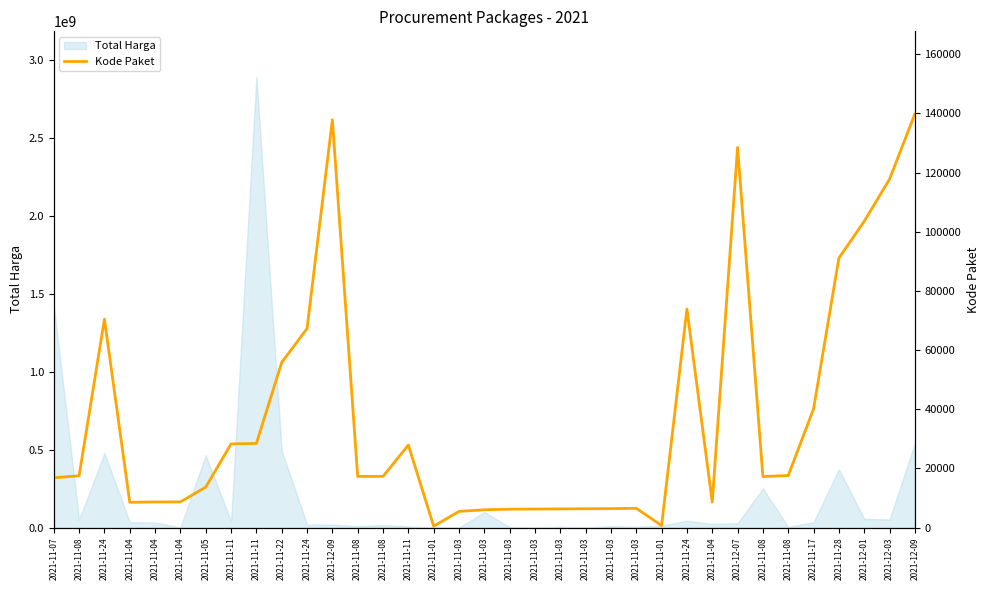

Which has a higher value, 2021-11-04 or 2021-12-09?

2021-12-09